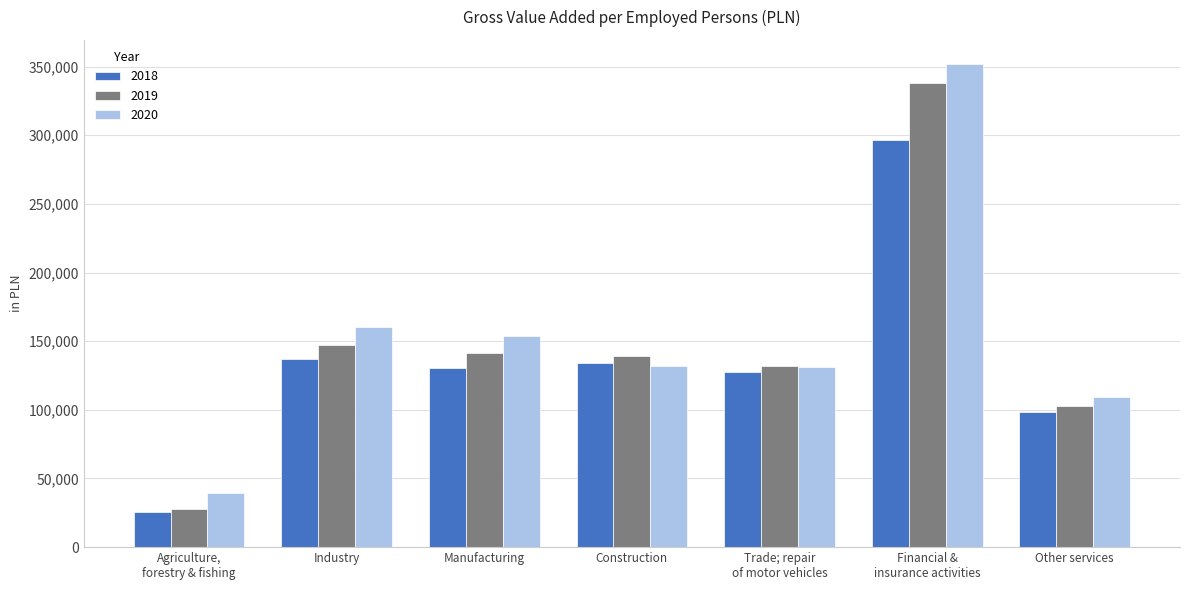

What is the difference between the maximum and minimum values in the 2018 series?

270939